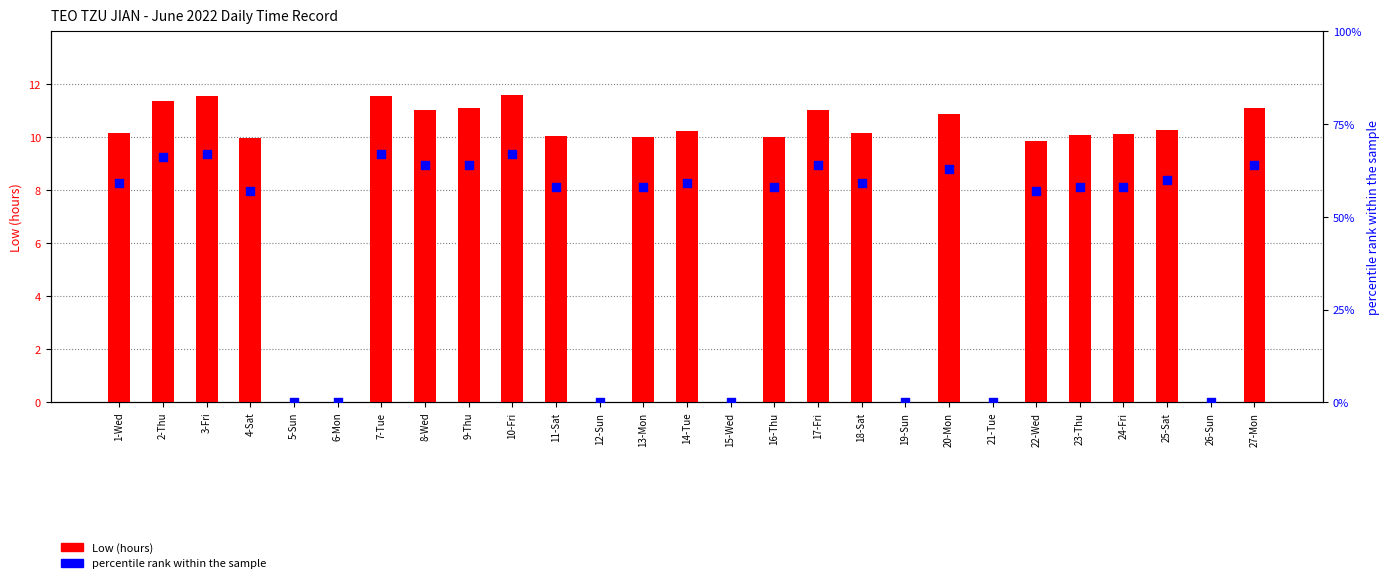

Is the value of Low (hours) at 27-Mon greater than the value of percentile rank within the sample at 21-Tue?

Yes